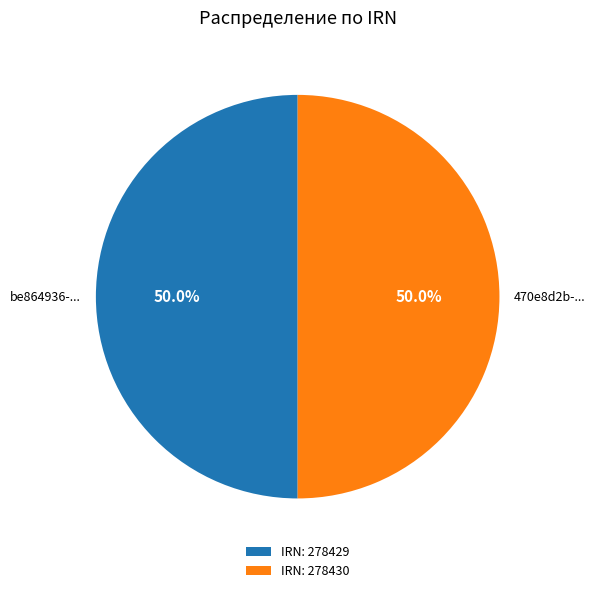

Is the sum of IRN: 278429 and IRN: 278430 greater than half?

Yes